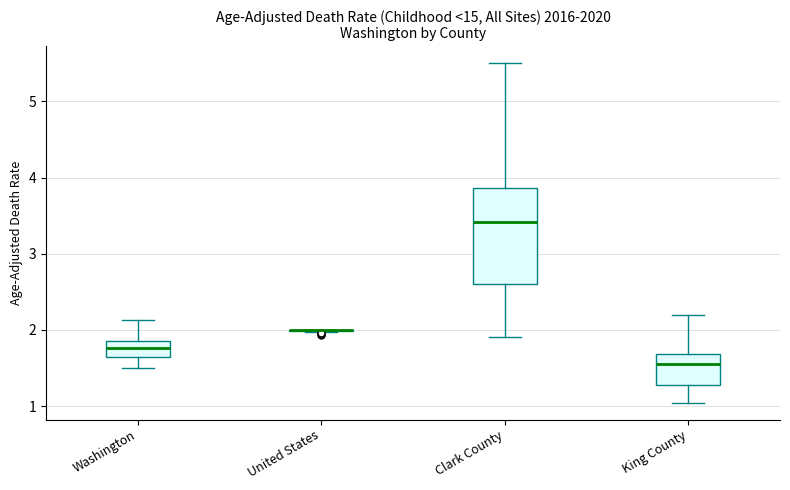

Comparing the boxes themselves (not the whiskers), which one is the tallest?

Clark County